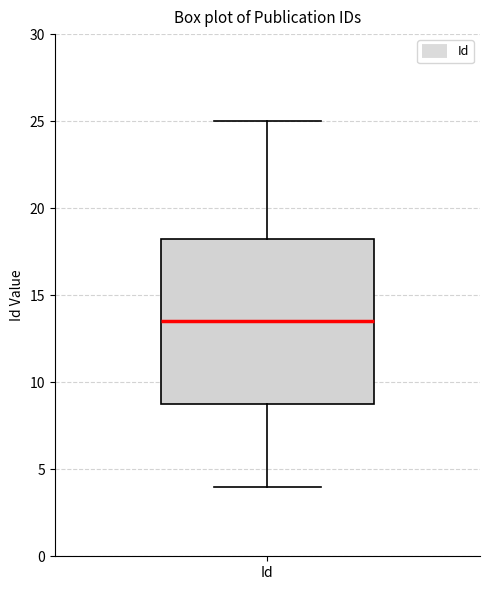

Transcribe this box plot: give where the median line is, the range the box spans, and where the two whiskers end, as read against the y-axis. The values are not printed on the chart, so give them approximately, as read against the axis.

median 13.5, box 9.0 to 18.5, whiskers 4.0 to 25.0